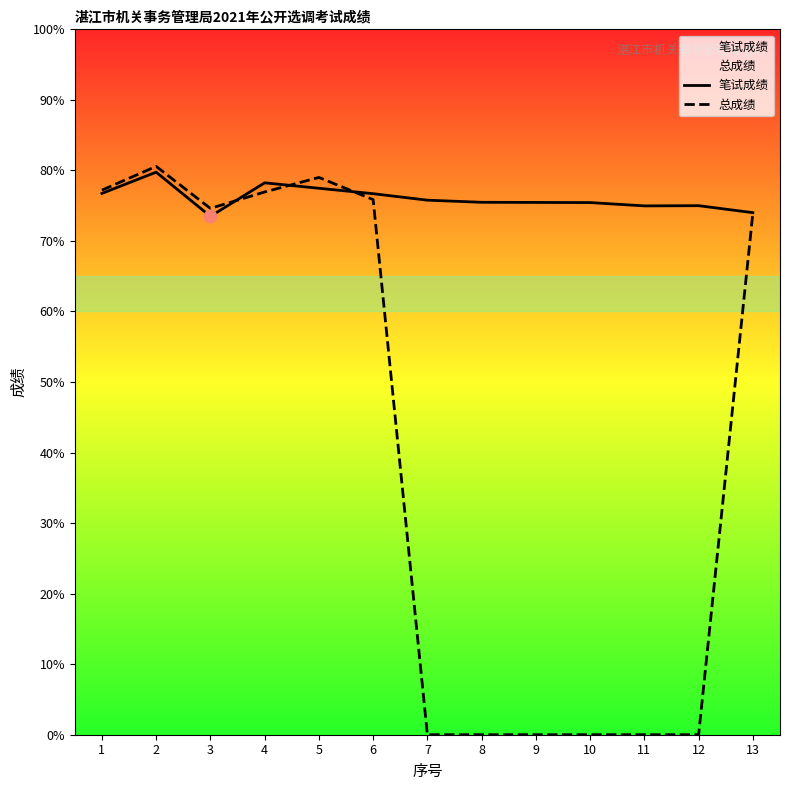

Which series reaches the maximum Y coordinate?

总成绩